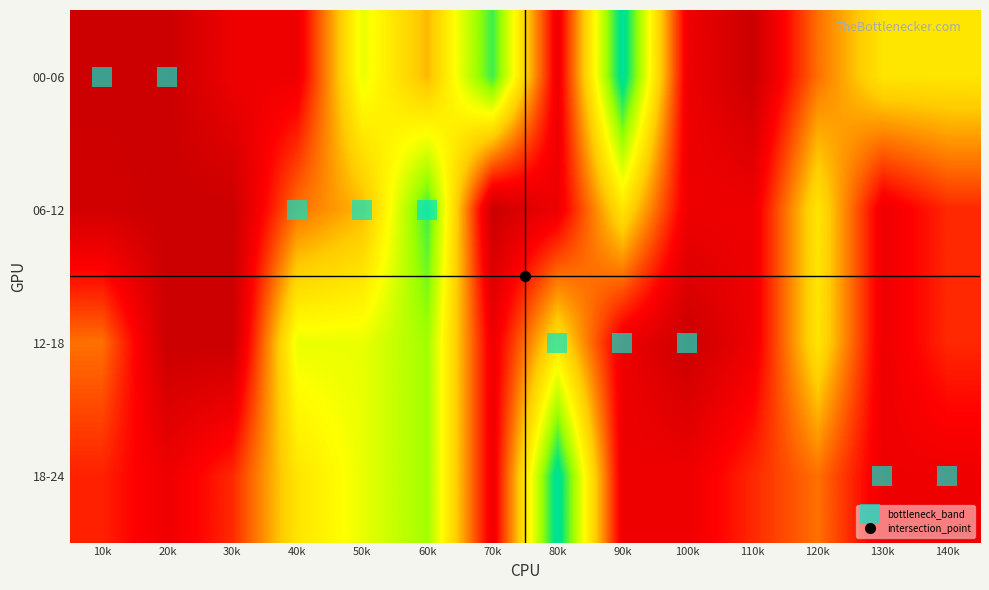

List the series in order of their overall mean, highest first.

00-06, 18-24, 12-18, 06-12